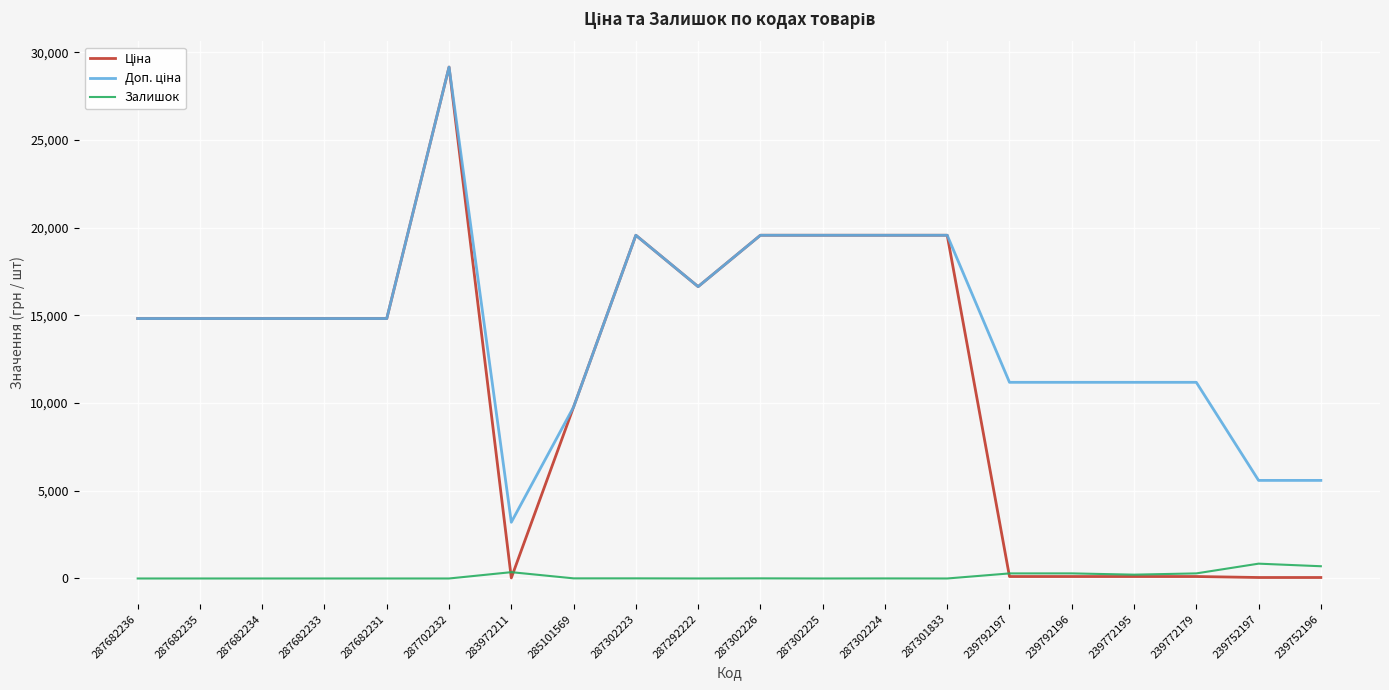

At which category is the sum across all series the highest?

287702232